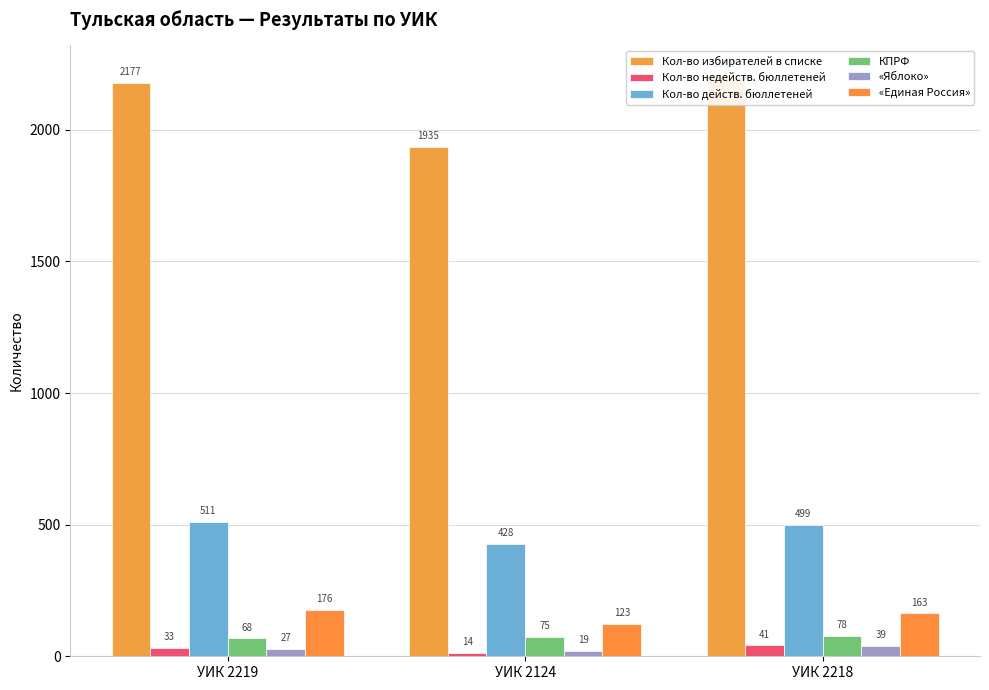

Which category has the highest value in the Кол-во действ. бюллетеней series?

УИК 2219